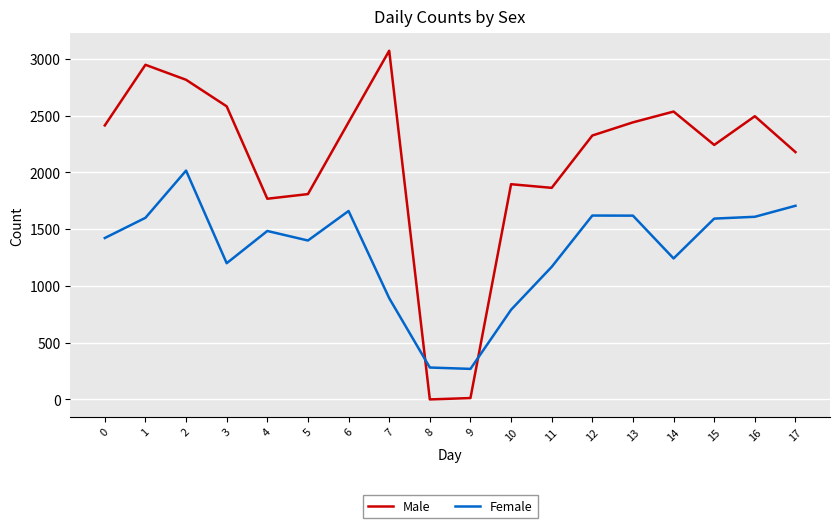

Which series changed the most between 2 and 5?

Male